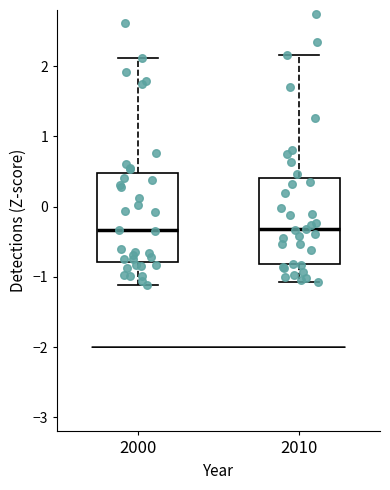

Reading left to right, transcribe this box plot: for each box, give where its median line is, the range the box spans, and where its two whiskers end, as read against the y-axis. The values are not printed on the chart, so give them approximately, as read against the axis.

2000: median -0.3, box -0.8 to 0.5, whiskers -1.1 to 2.1
2010: median -0.3, box -0.8 to 0.4, whiskers -1.1 to 2.2